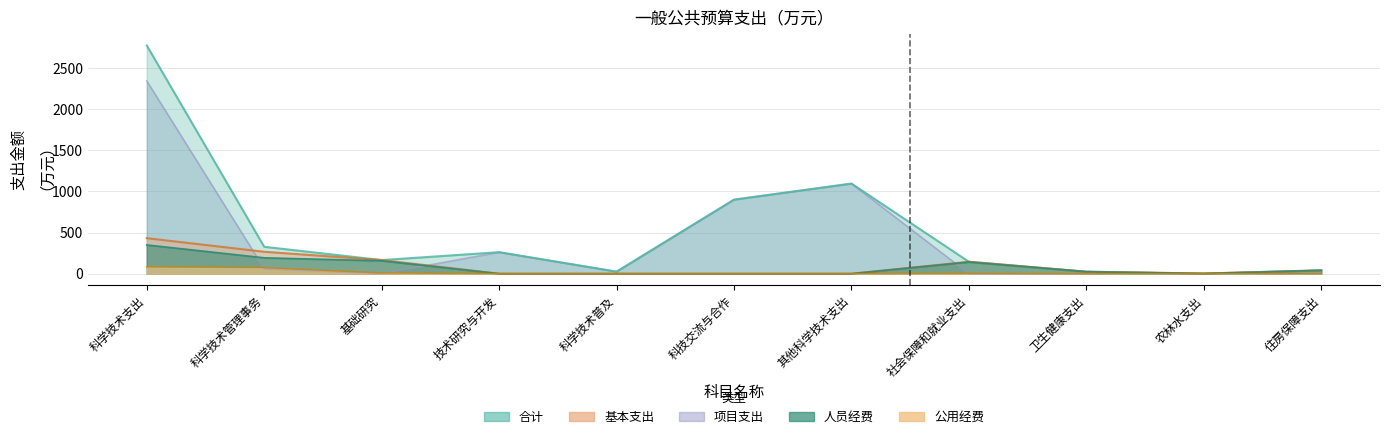

What is the spread (max minus min) of values at 科学技术普及?

25.0